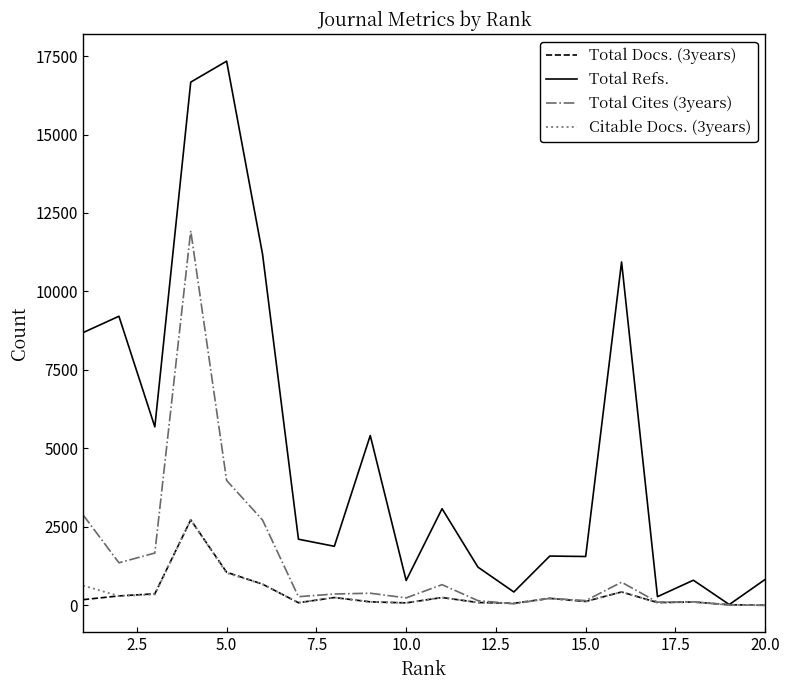

Which series has the largest range (max minus min)?

Total Refs.